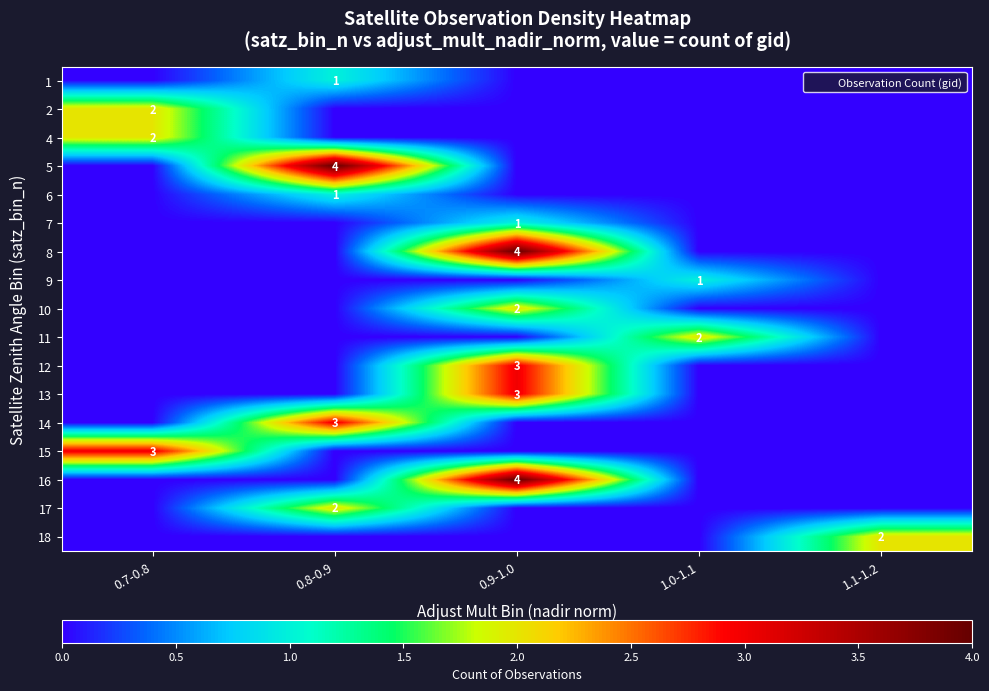

True or false: 9 has a value of 1 at 1.0-1.1.

True